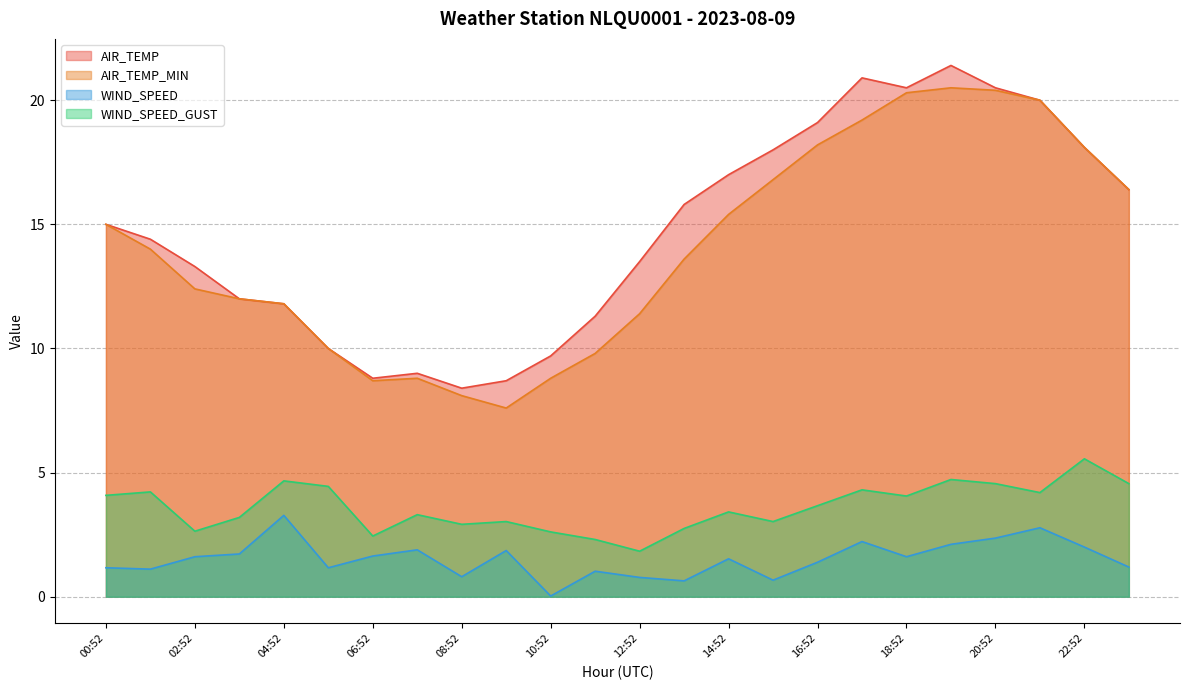

Reading left to right, what are all the values shown in this chart?

AIR_TEMP: 15.0	14.4	13.3	12.0	11.8	10.0	8.8	9.0	8.4	8.7	9.7	11.3	13.5	15.8	17.0	18.0	19.1	20.9	20.5	21.4	20.5	20.0	18.1	16.4
AIR_TEMP_MIN: 15.0	14.0	12.4	12.0	11.8	10.0	8.7	8.8	8.1	7.6	8.8	9.8	11.4	13.6	15.4	16.8	18.2	19.2	20.3	20.5	20.4	20.0	18.1	16.4
WIND_SPEED: 1.2	1.1	1.6	1.7	3.3	1.2	1.6	1.9	0.8	1.9	0.0	1.0	0.8	0.6	1.5	0.7	1.4	2.2	1.6	2.1	2.4	2.8	2.0	1.2
WIND_SPEED_GUST: 4.1	4.2	2.6	3.2	4.7	4.4	2.4	3.3	2.9	3.0	2.6	2.3	1.8	2.8	3.4	3.0	3.7	4.3	4.1	4.7	4.6	4.2	5.6	4.6